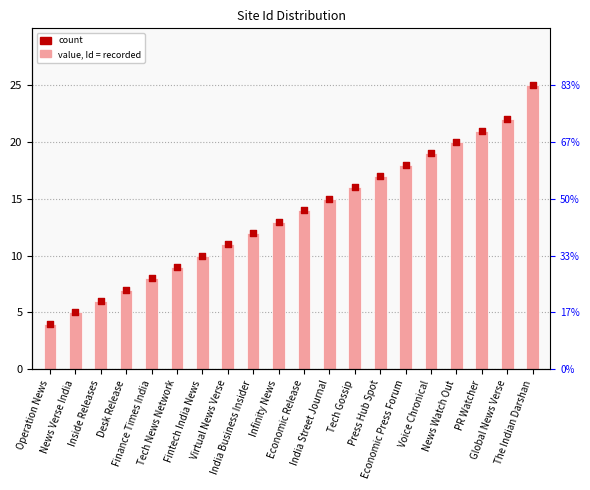

At which category is the sum across all series the highest?

The Indian Darshan